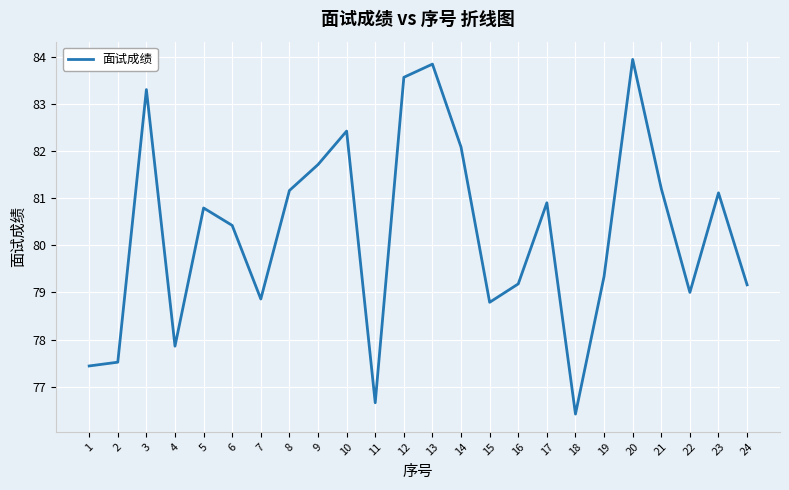

At which category does the chart reach its minimum across all series?

18